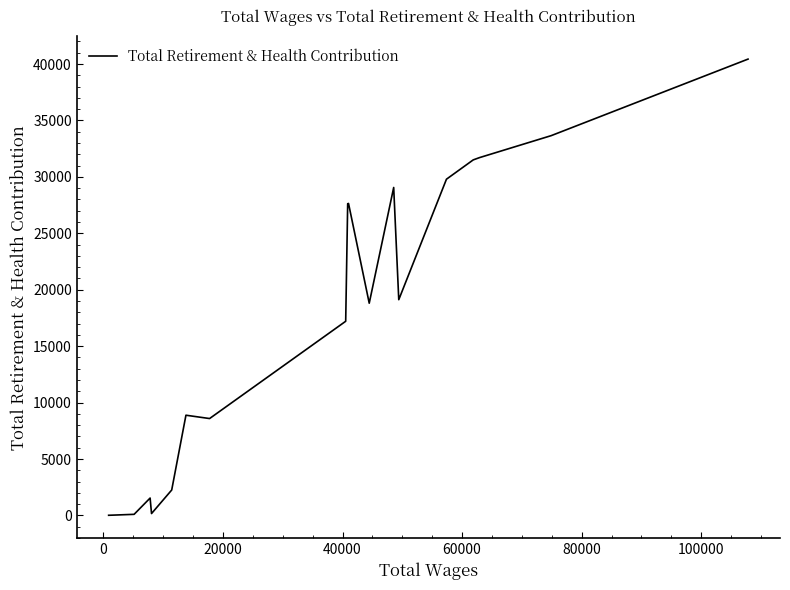

What is the difference between the maximum and minimum values?

40421